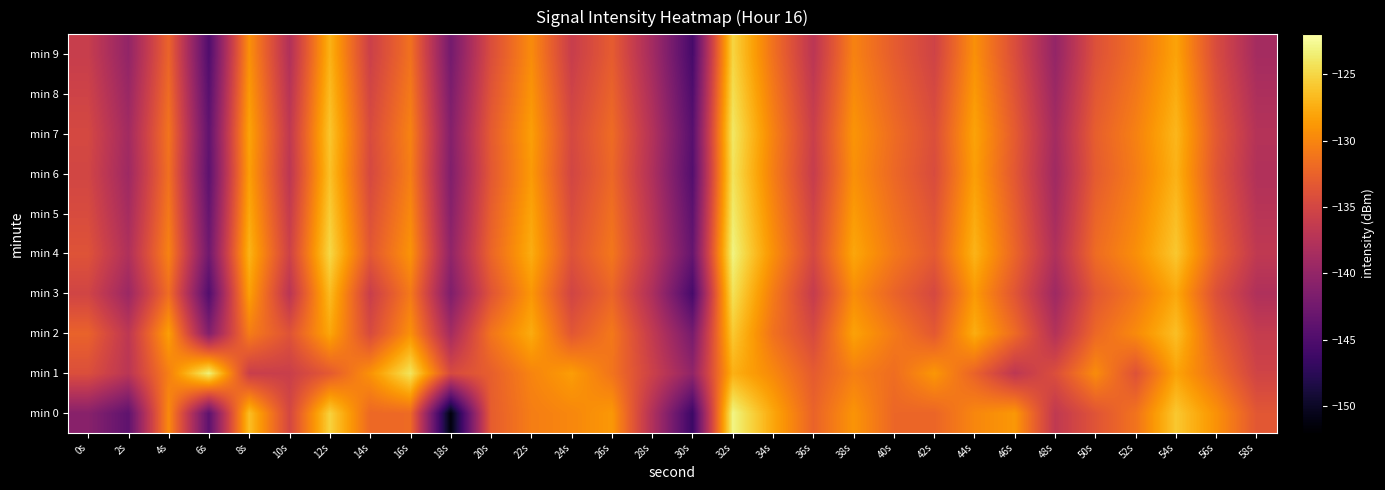

What is the total value across all series at 32s?

-1244.9